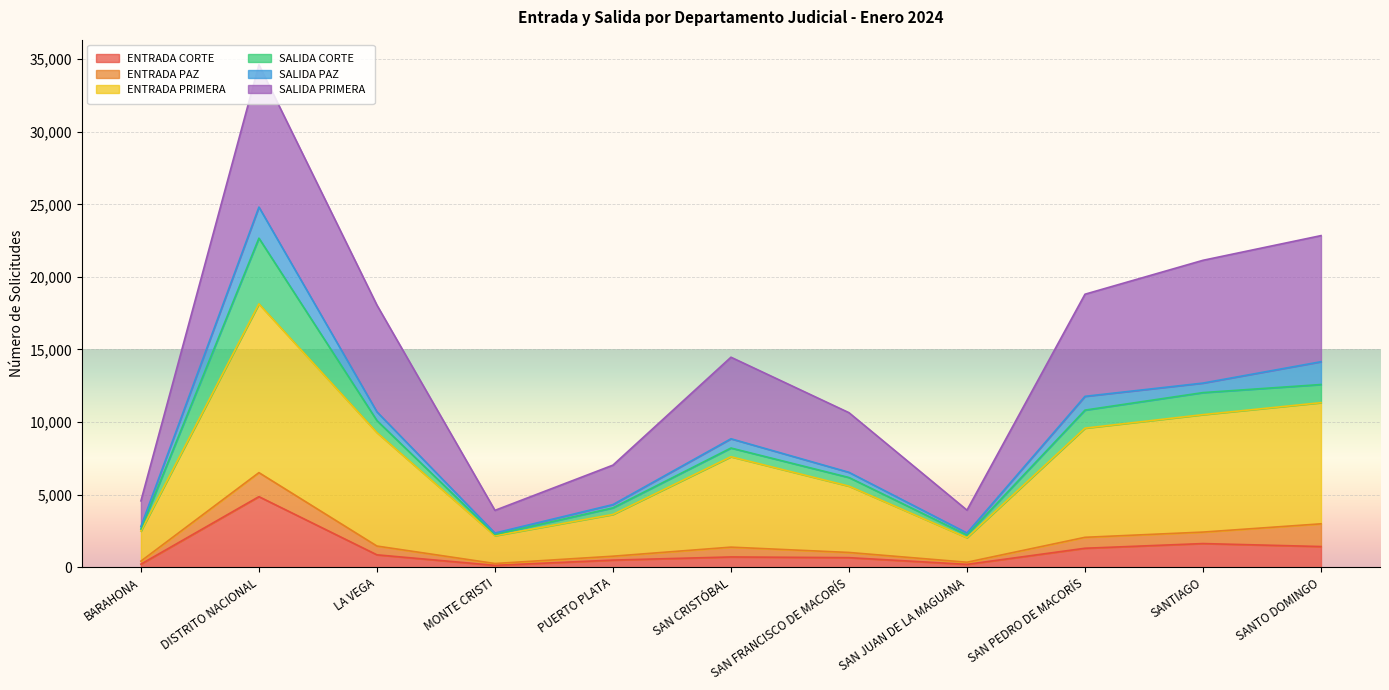

What position from the right is DISTRITO NACIONAL?

10